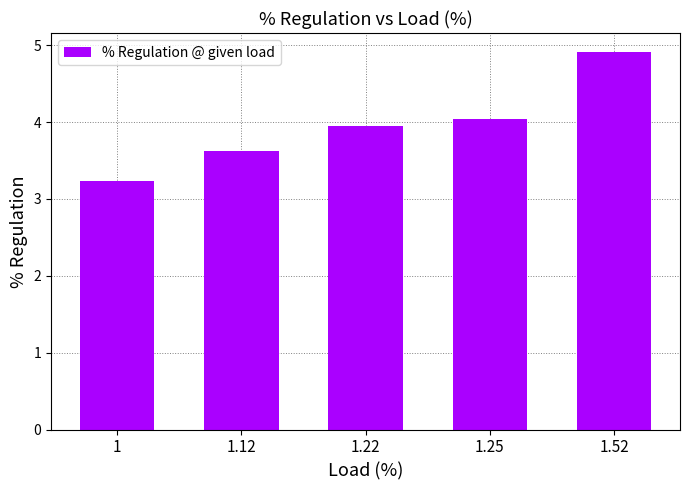

What position from the right is 1.52?

1